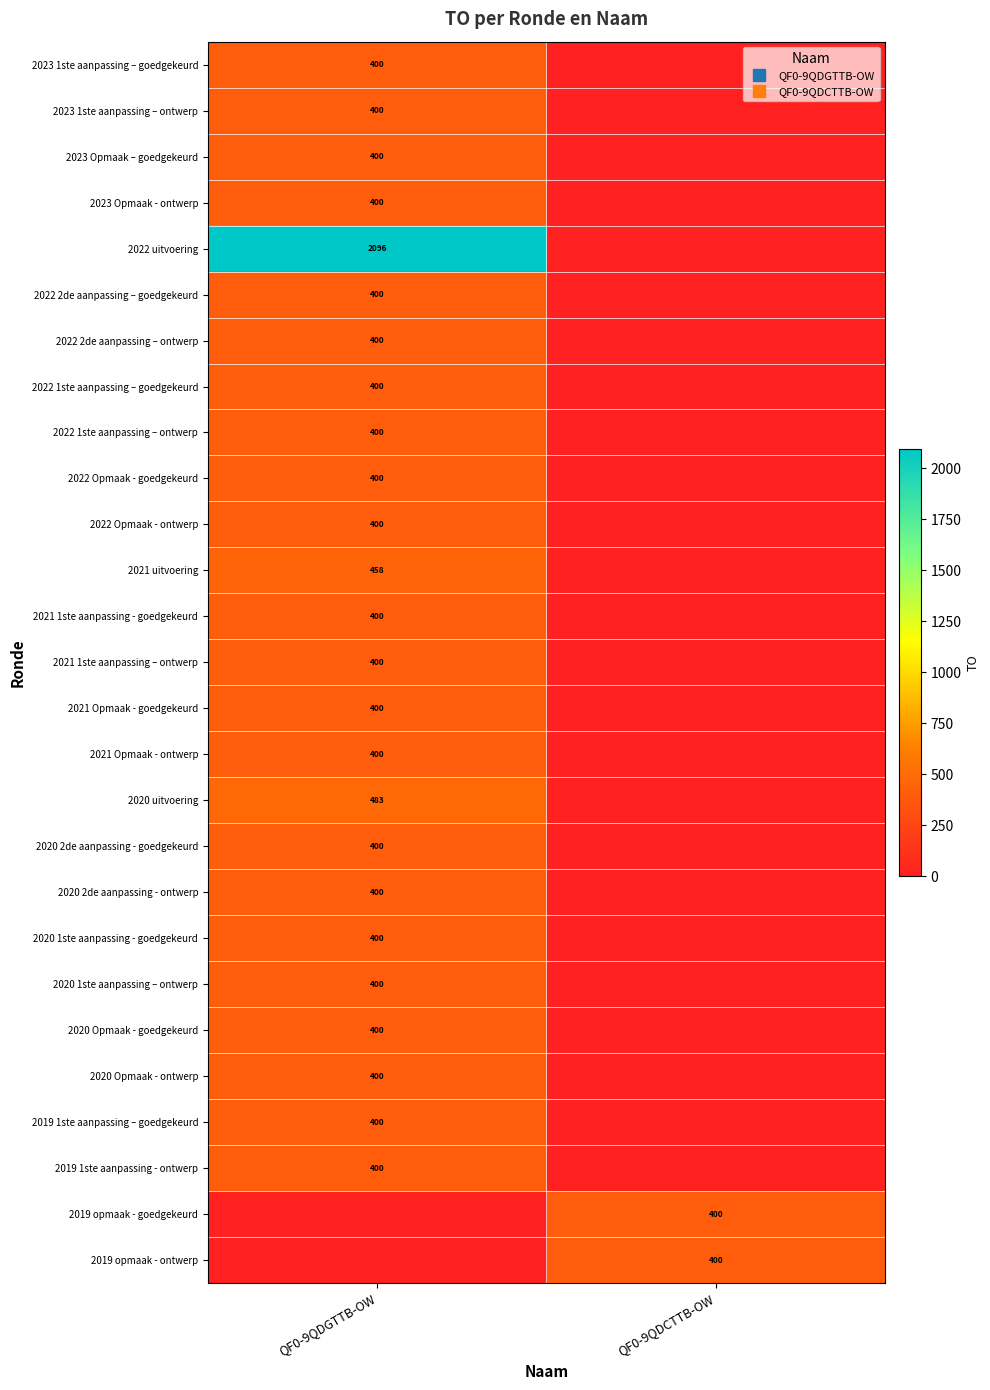

What is the maximum value for 2021 1ste aanpassing – ontwerp?

400